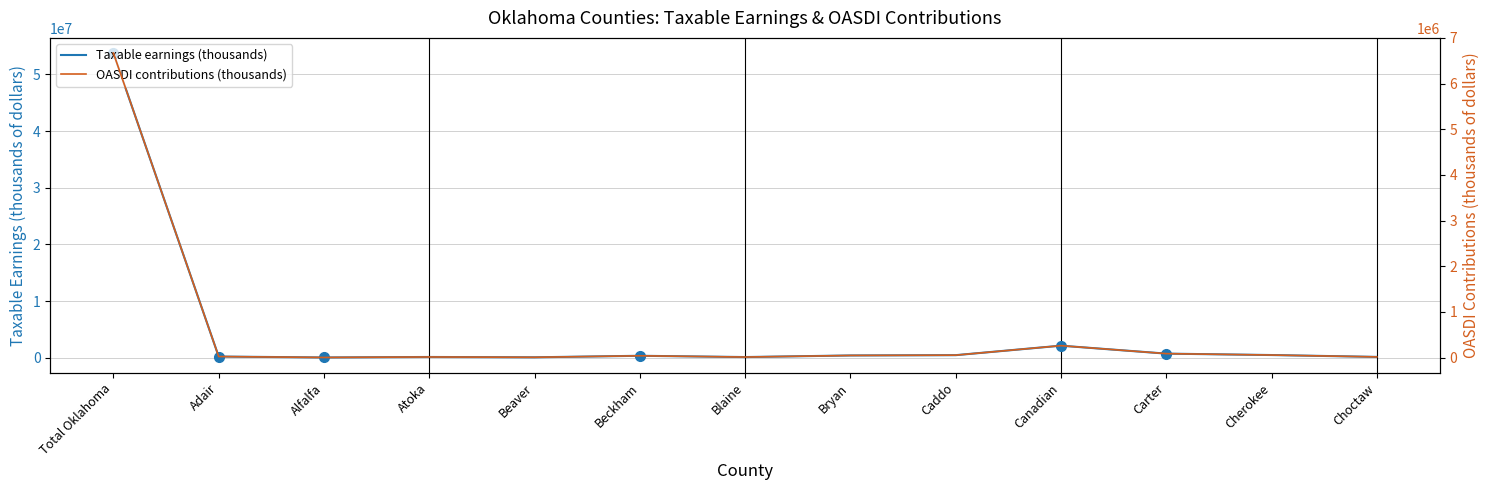

What is the total value across all series at Beaver?

71120